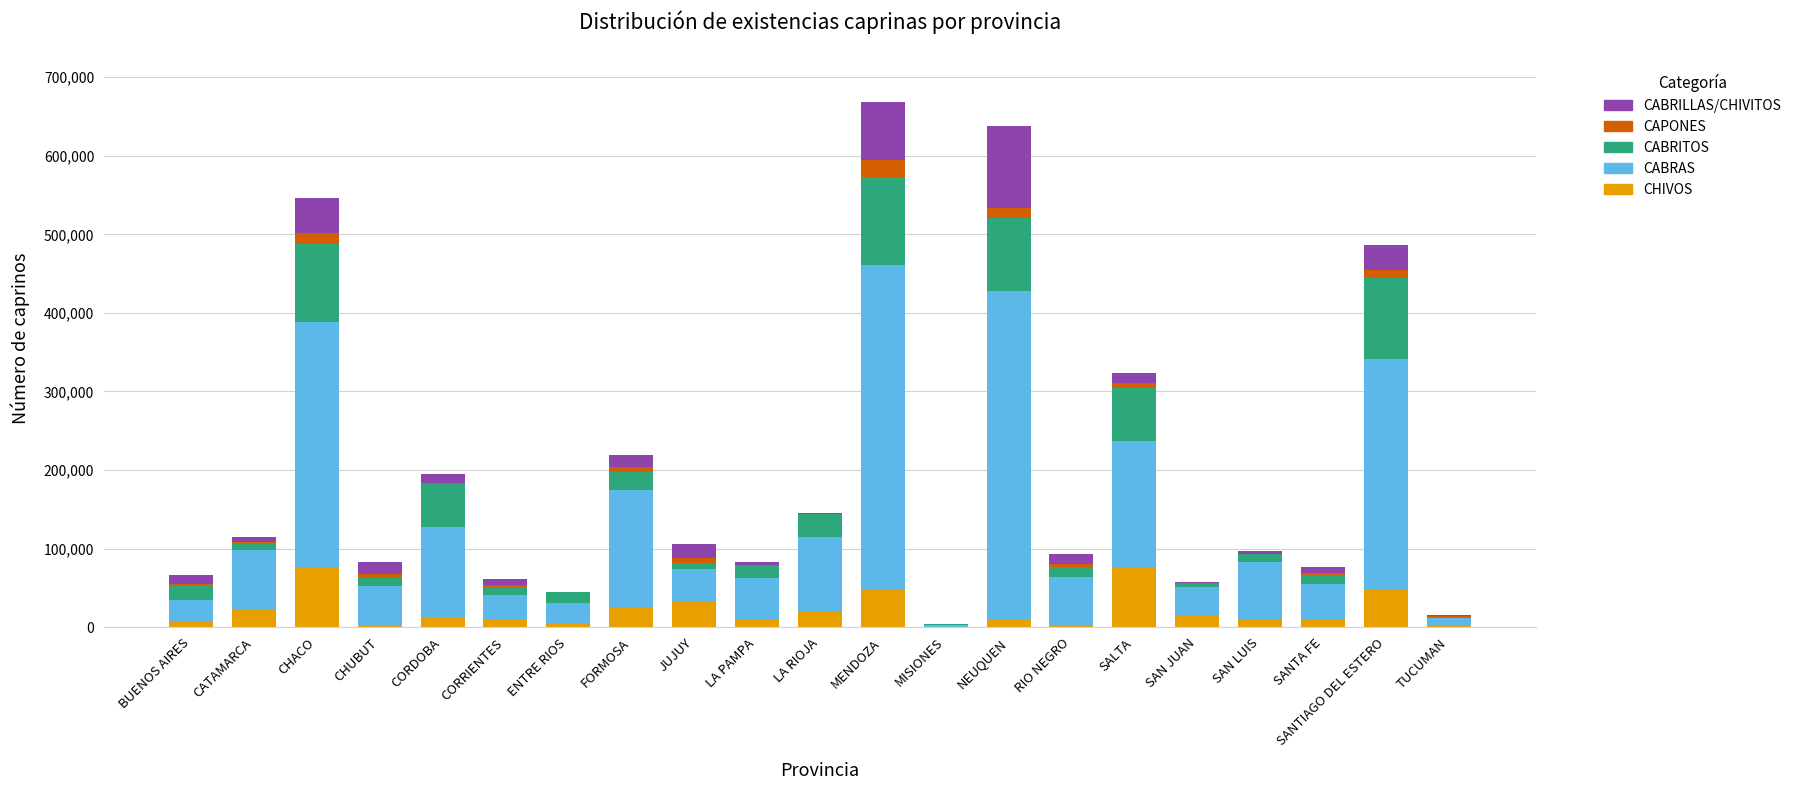

What are all the series names shown in the legend?

CABRILLAS/CHIVITOS, CAPONES, CABRITOS, CABRAS, CHIVOS